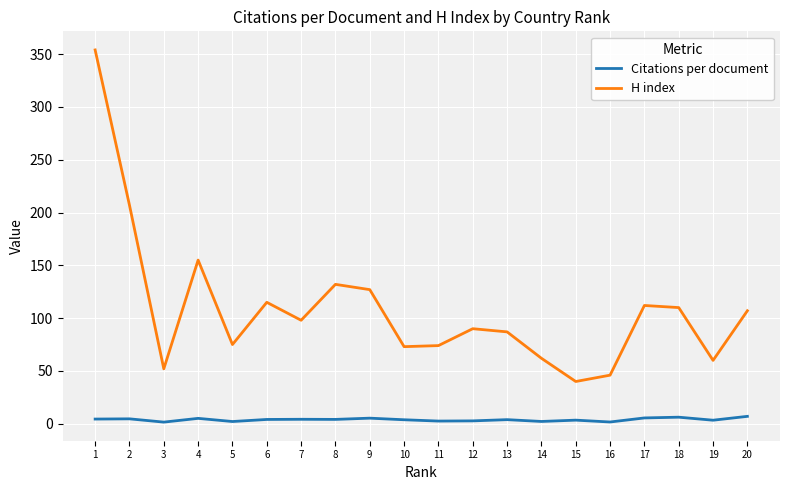

Which series changed the most between 1 and 12?

H index